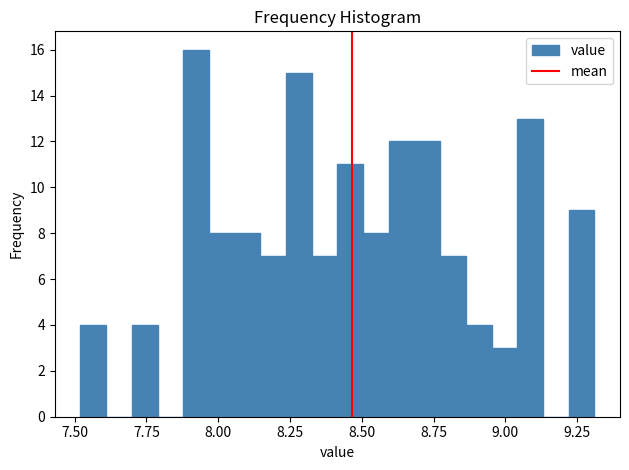

Read against the x-axis, roughly where is the centre of the tallest bar?

7.90